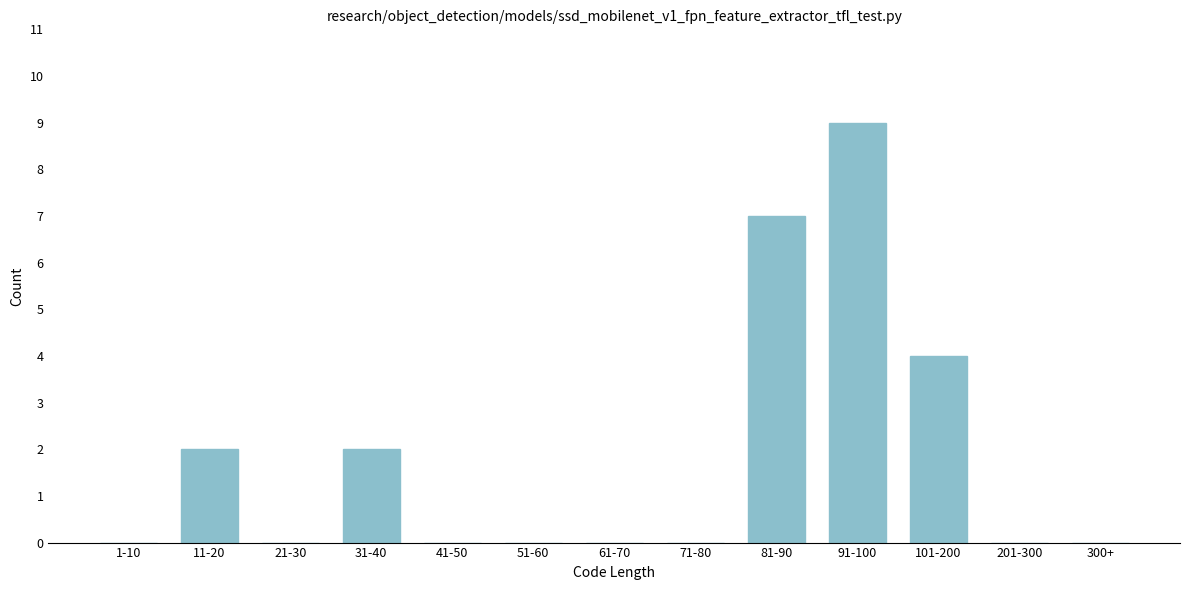

Reading left to right, extract all data points from this chart.

1-10=0	11-20=2	21-30=0	31-40=2	41-50=0	51-60=0	61-70=0	71-80=0	81-90=7	91-100=9	101-200=4	201-300=0	300+=0